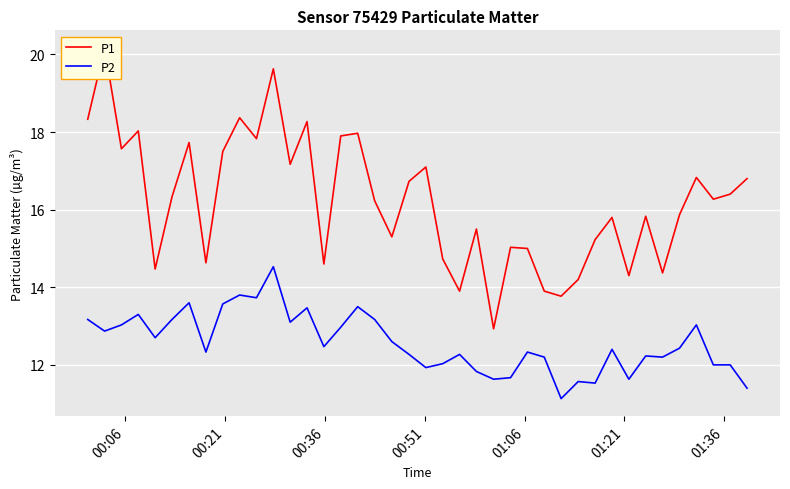

What is the maximum value for P2?

14.5